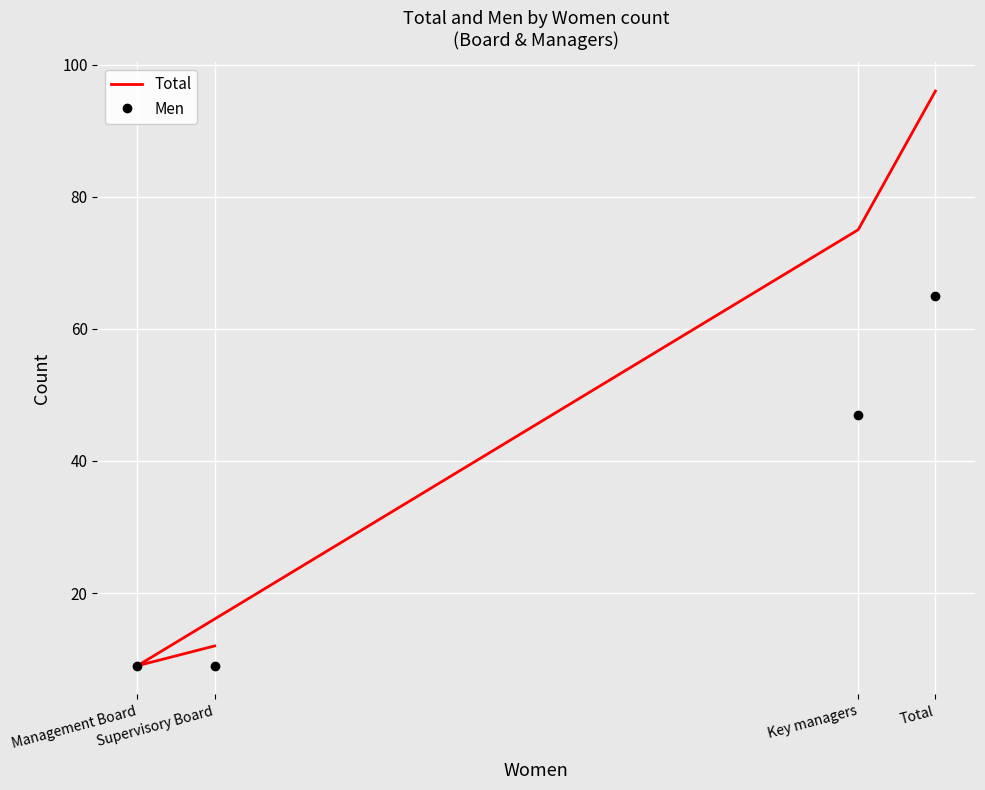

Is the value of Men at Key managers greater than the value of Total at Management Board?

Yes